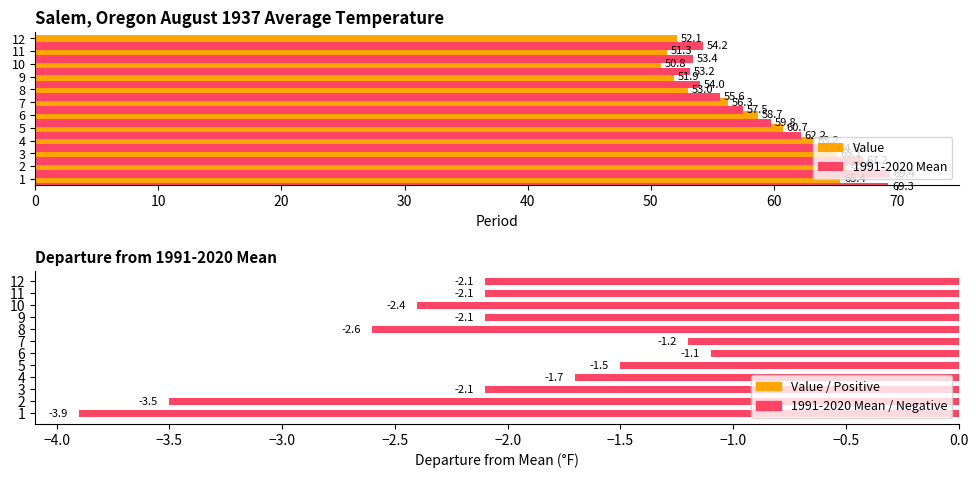

What is the value of the 12th bar from the left?

-2.1